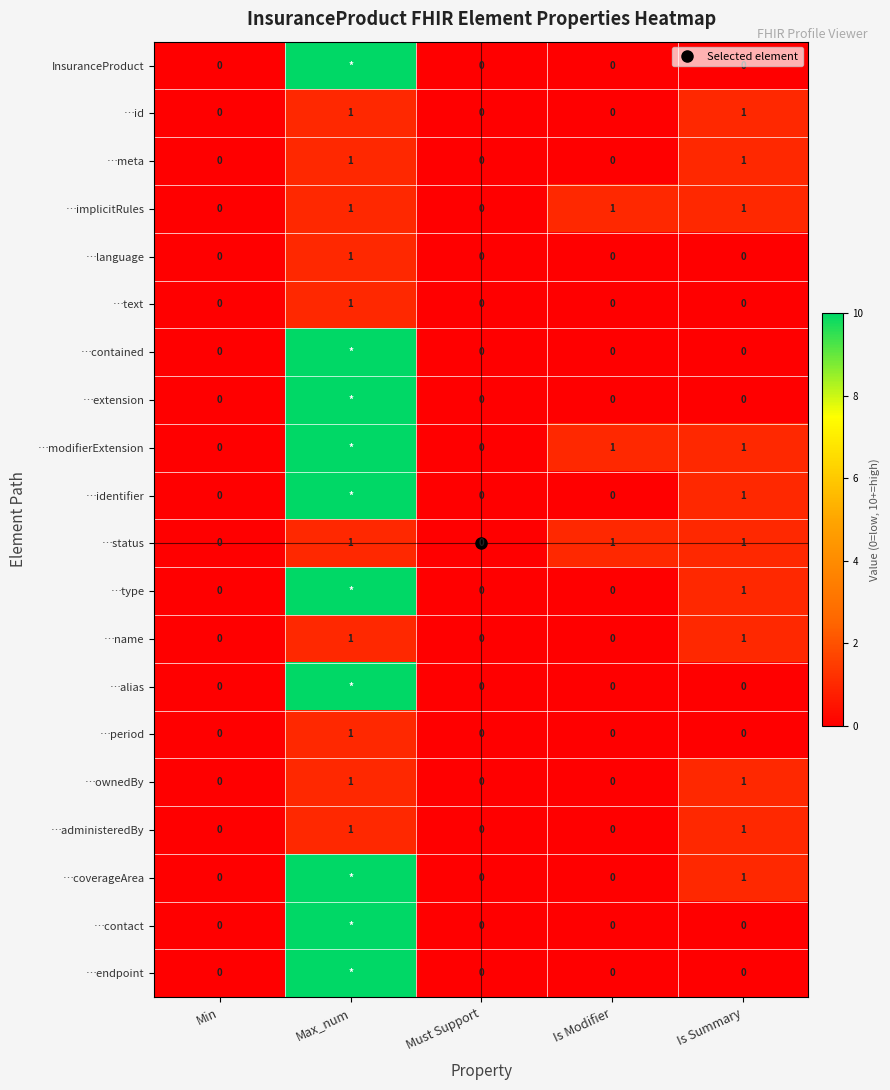

Which series has the largest total across all categories?

…modifierExtension